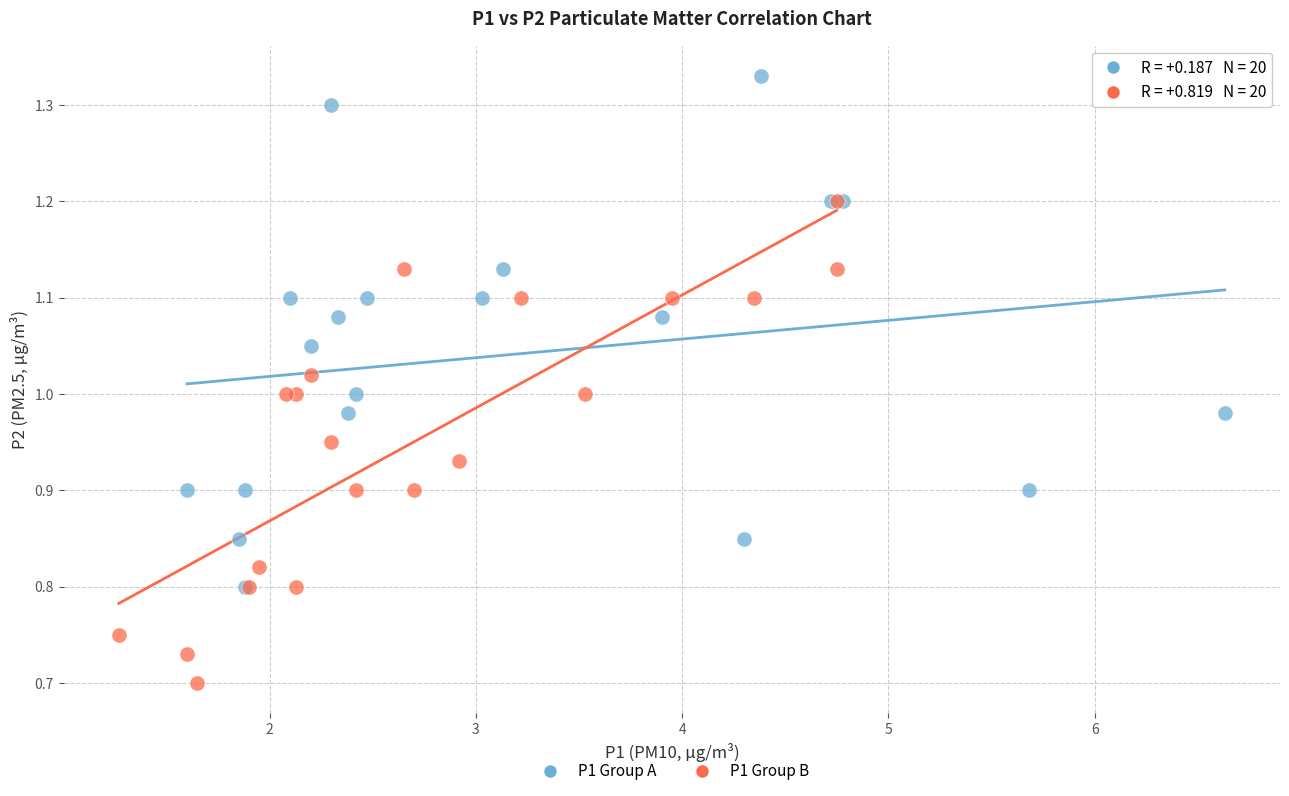

Which series reaches the maximum Y coordinate?

P1 Group A